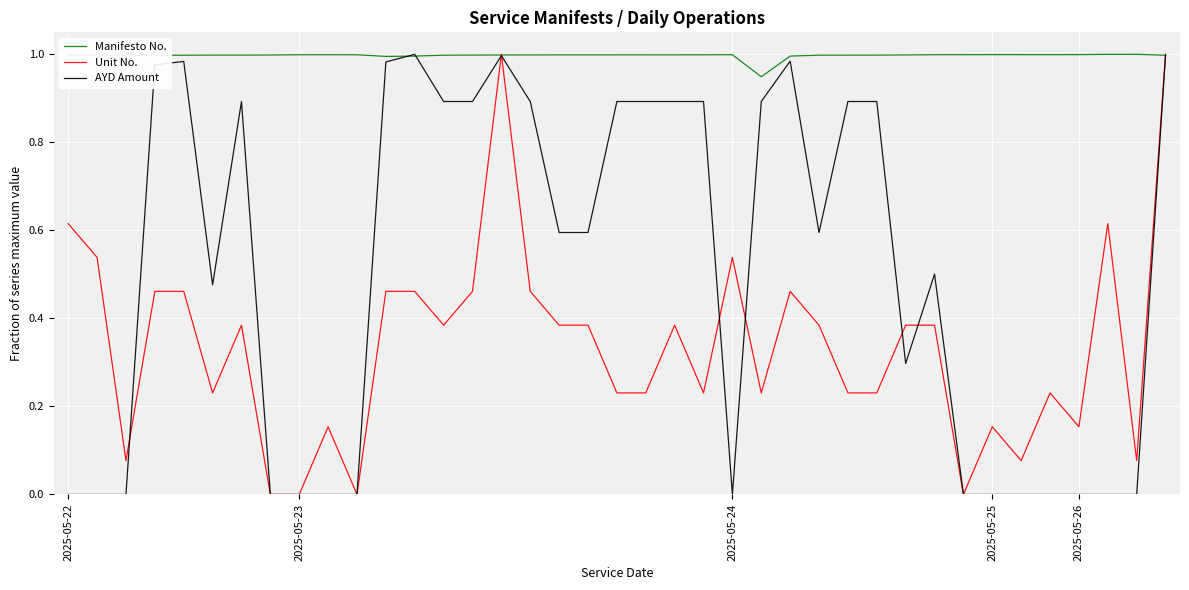

List the series in order of their overall mean, lowest first.

Unit No., AYD Amount, Manifesto No.